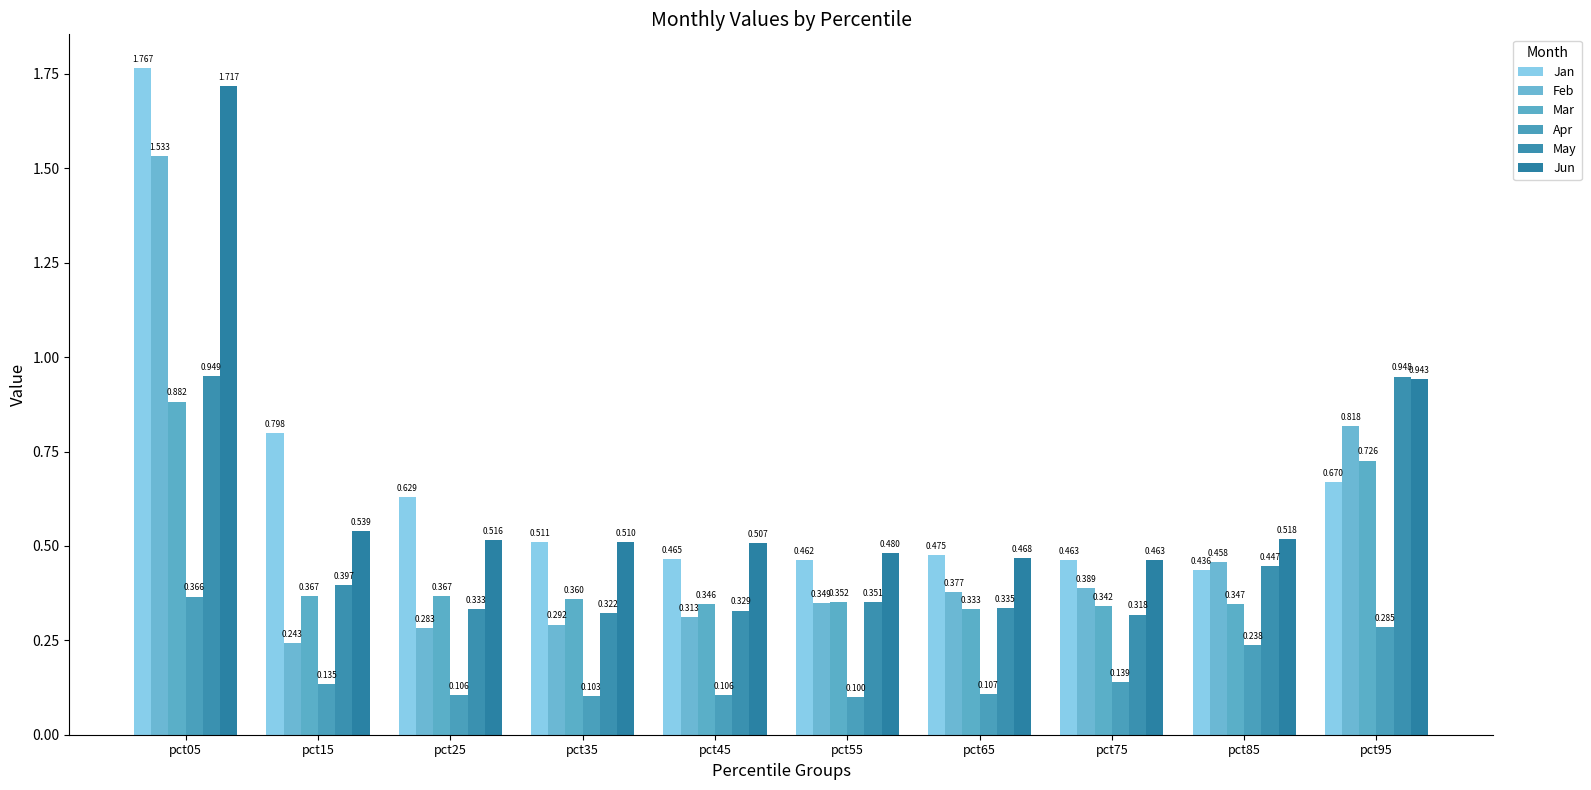

What is the average value of the Mar series?

0.4